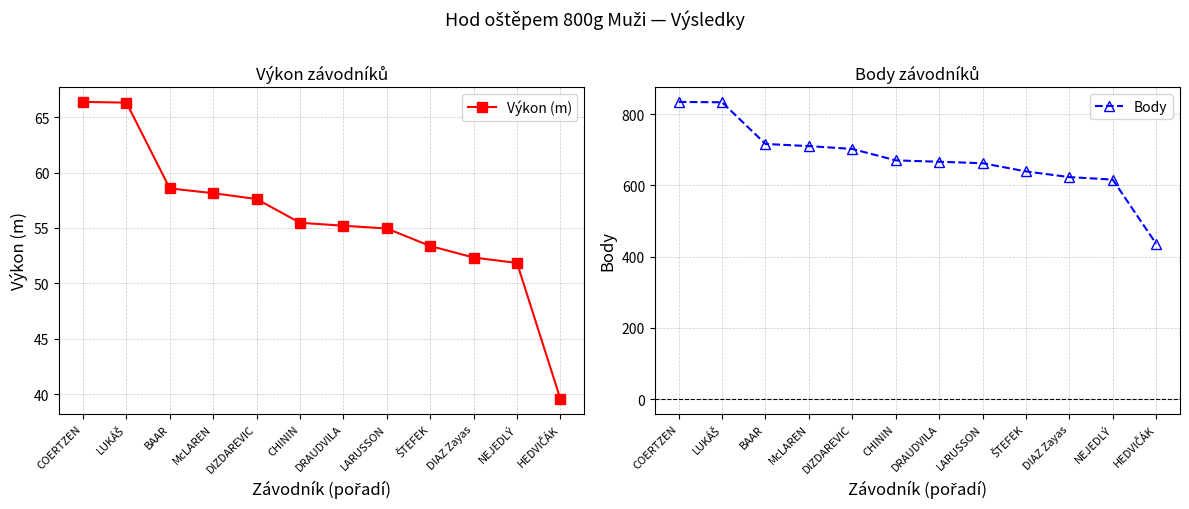

What position from the left is HEDVIČÁK?

12